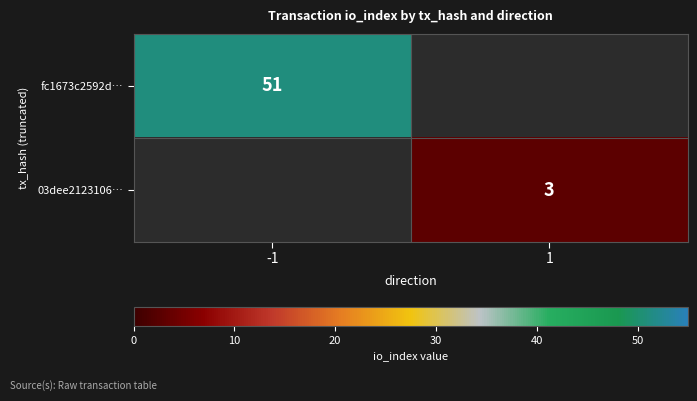

Is the value of 03dee2123106… at 1 greater than the value of fc1673c2592d… at -1?

No